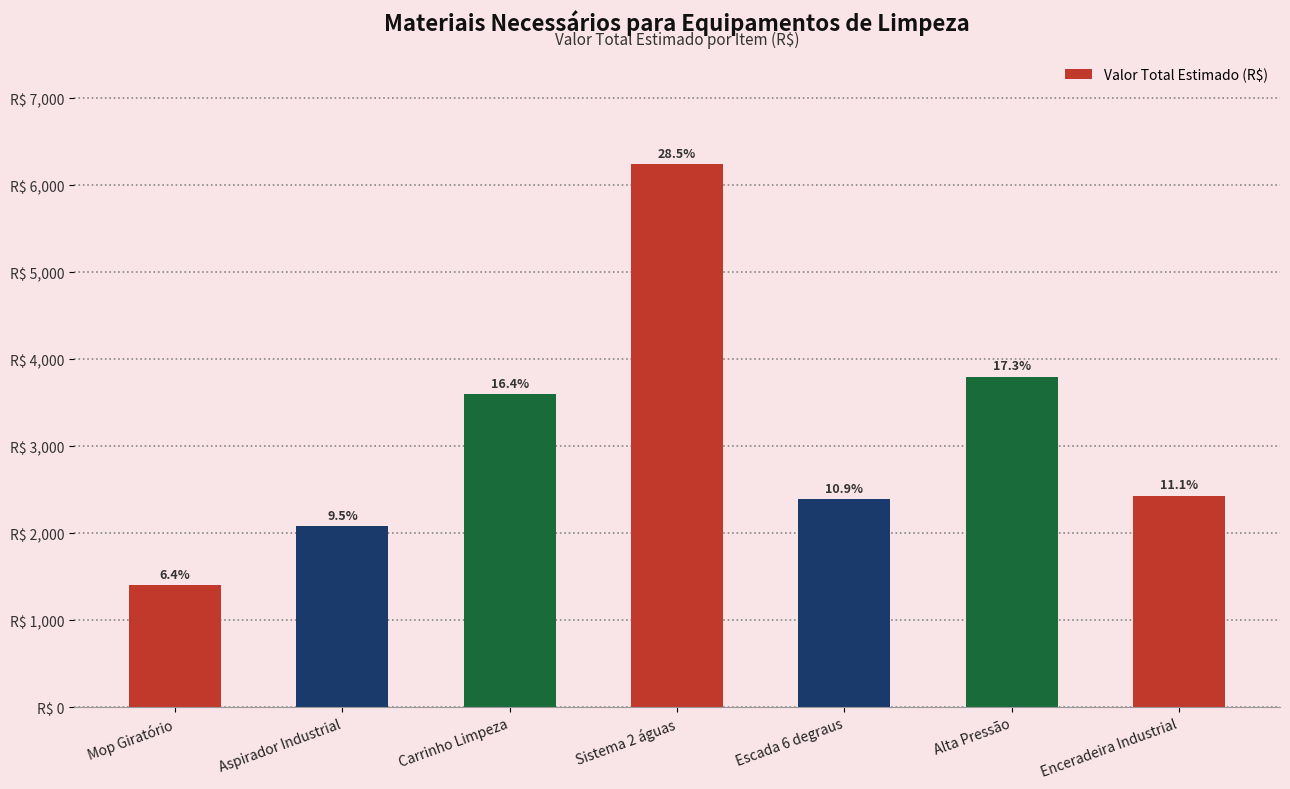

What is the minimum value shown in the chart?

1399.5